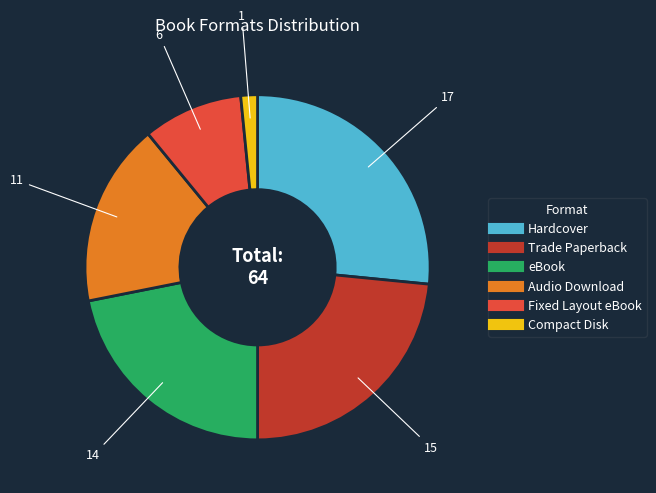

What is the largest slice in the pie chart?

Hardcover